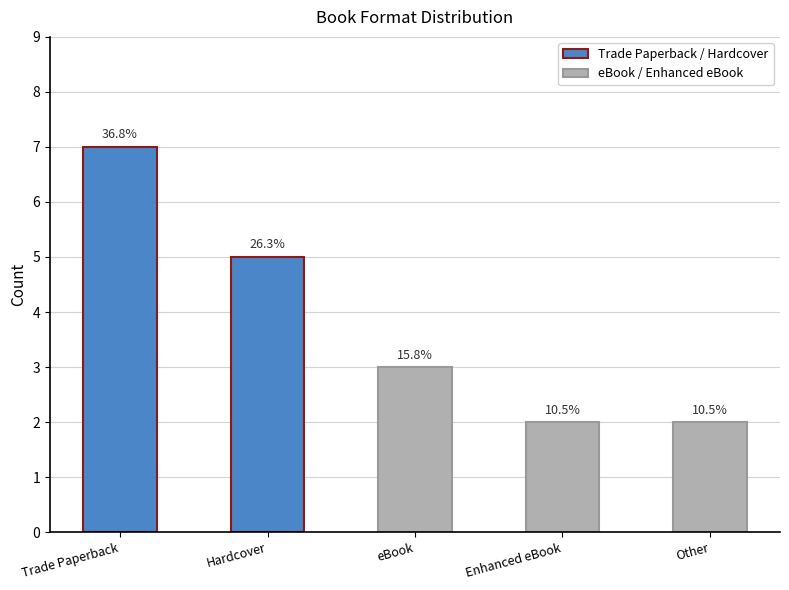

How many bars are there in total?

5